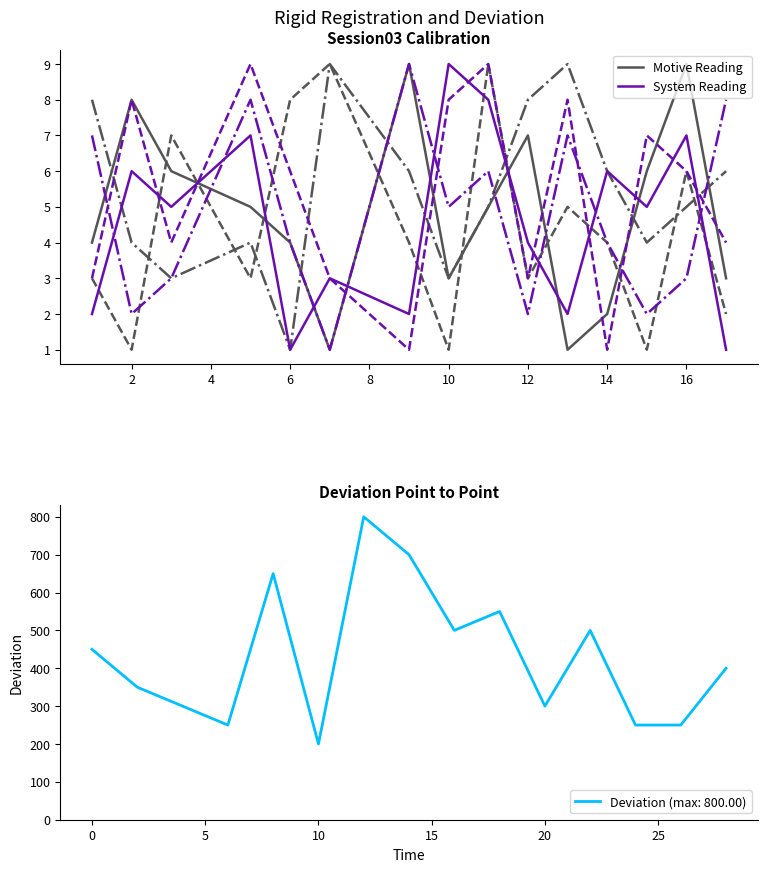

What is the minimum value for System Reading?

1